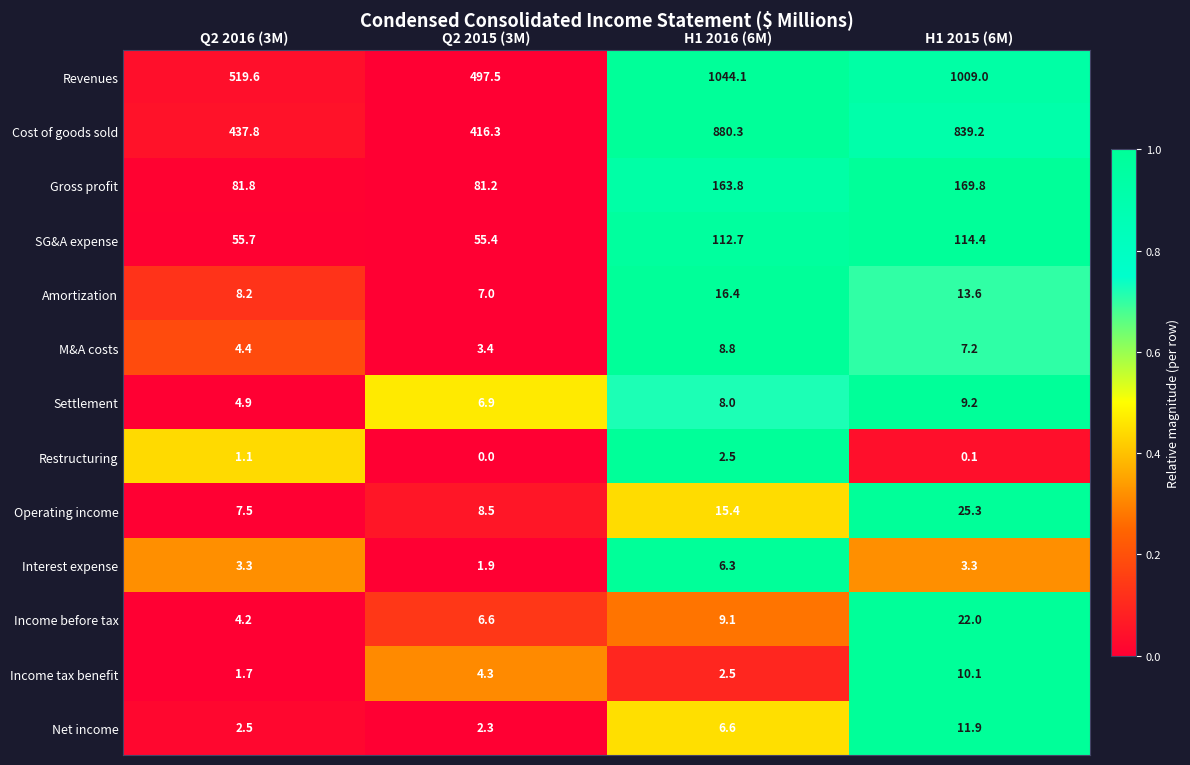

What is the sum of the Amortization values at Q2 2016 (3M) and Q2 2015 (3M)?

15.2